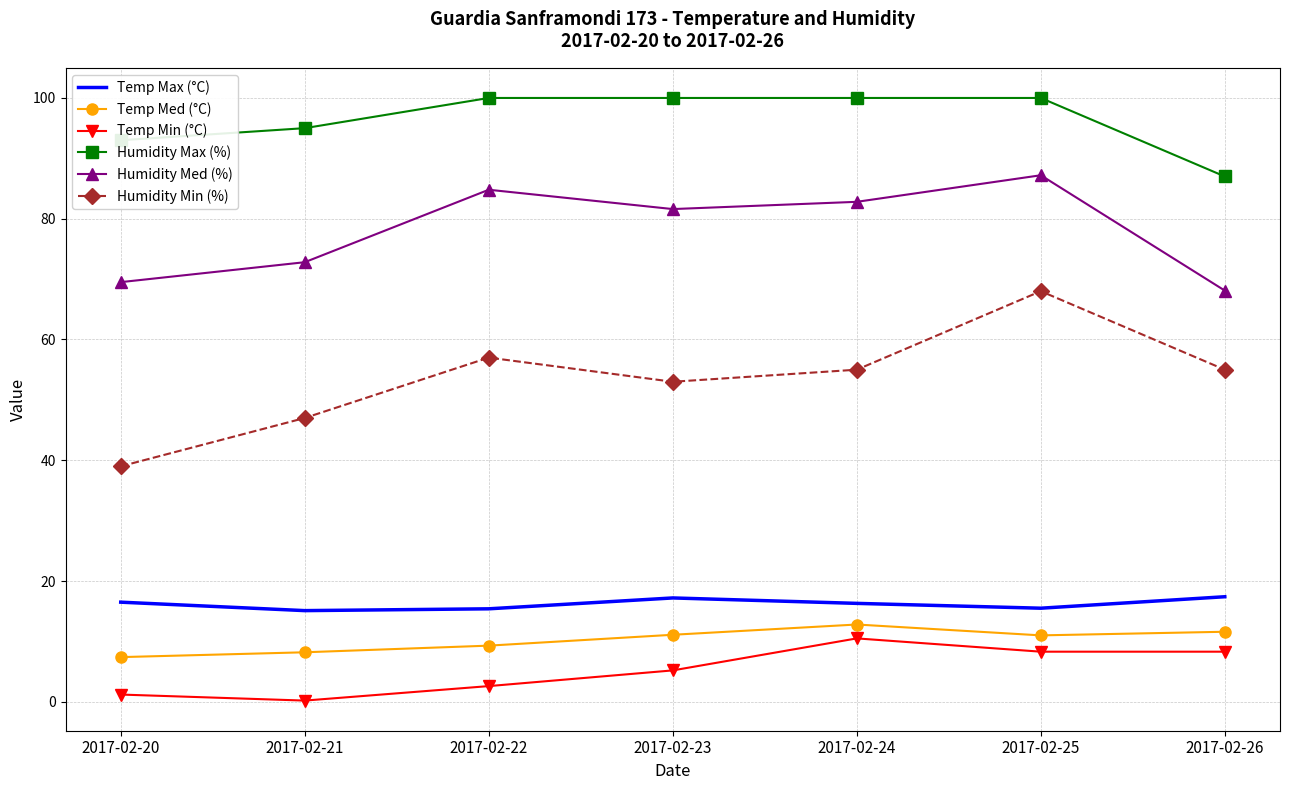

At which label does Temp Min (°C) reach its peak?

2017-02-24